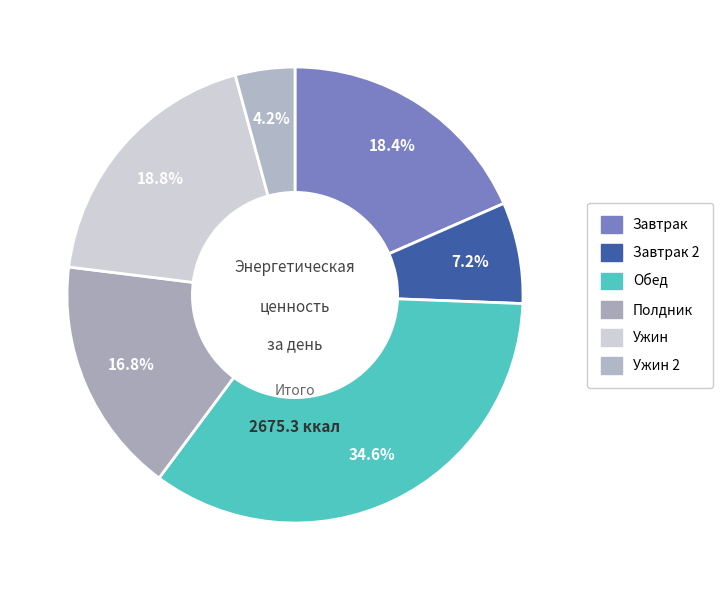

To the nearest percent, what percentage of the pie is Полдник?

17%